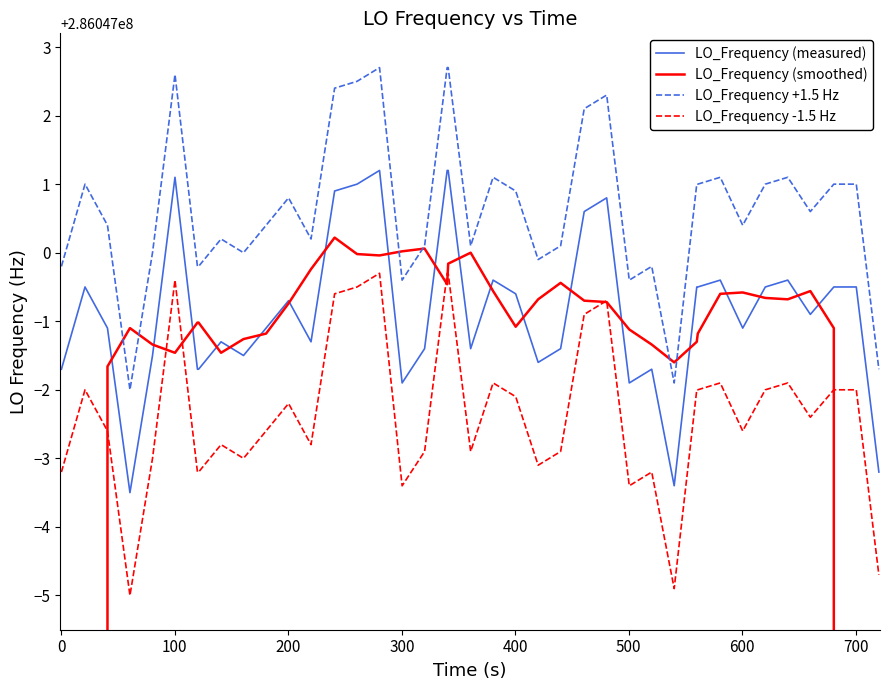

Which series has the largest range (max minus min)?

LO_Frequency (smoothed)